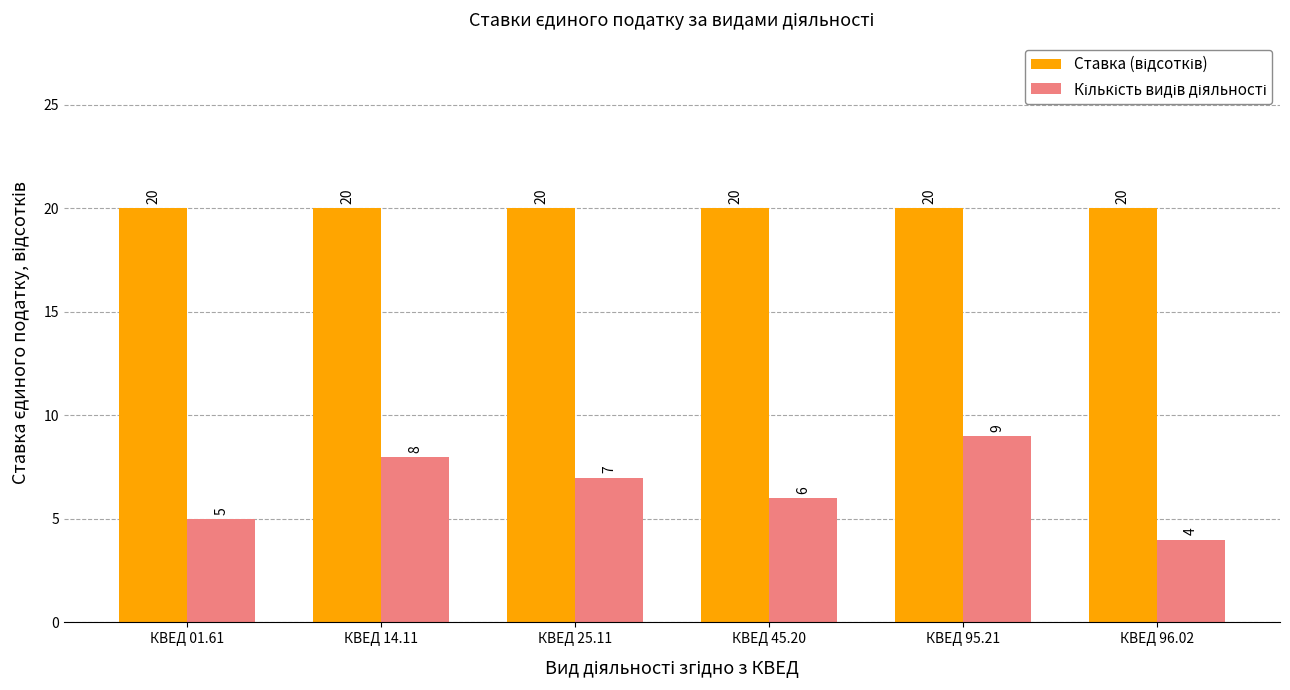

What is the maximum value shown in the chart?

20